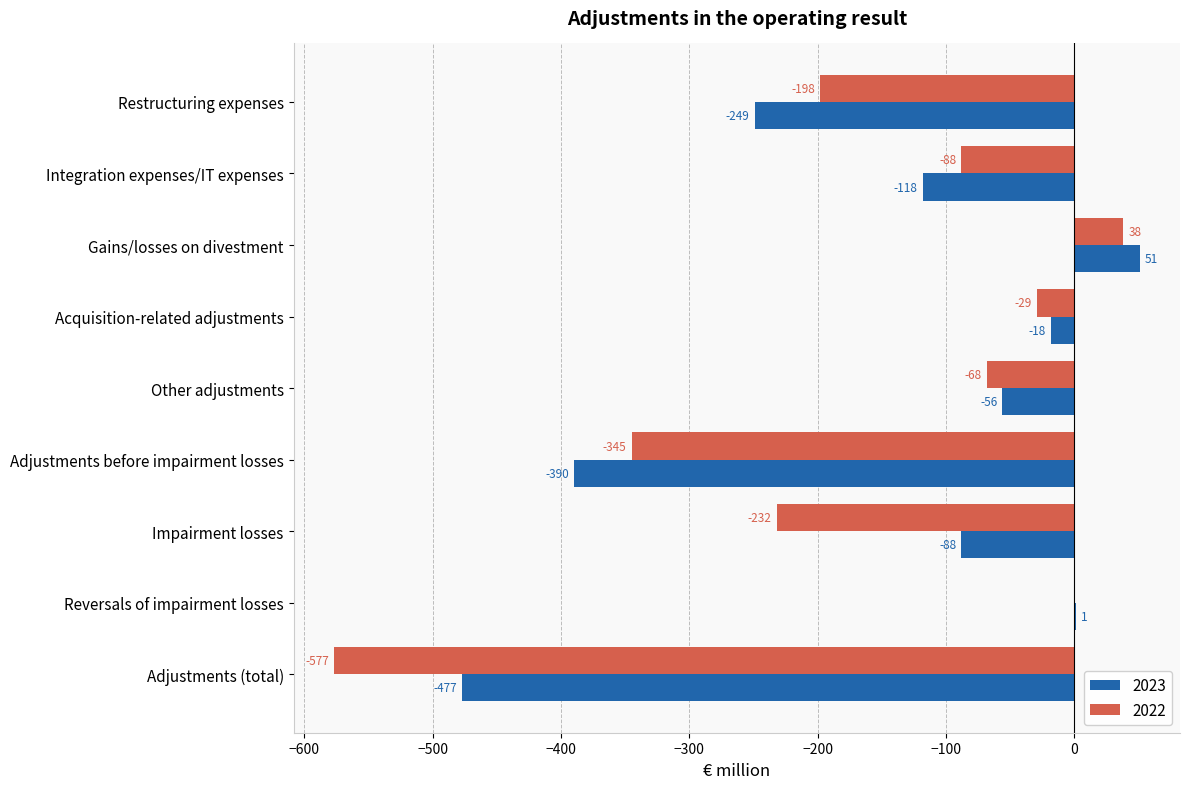

True or false: 2023 has a value of -118 at Integration expenses/IT expenses.

True